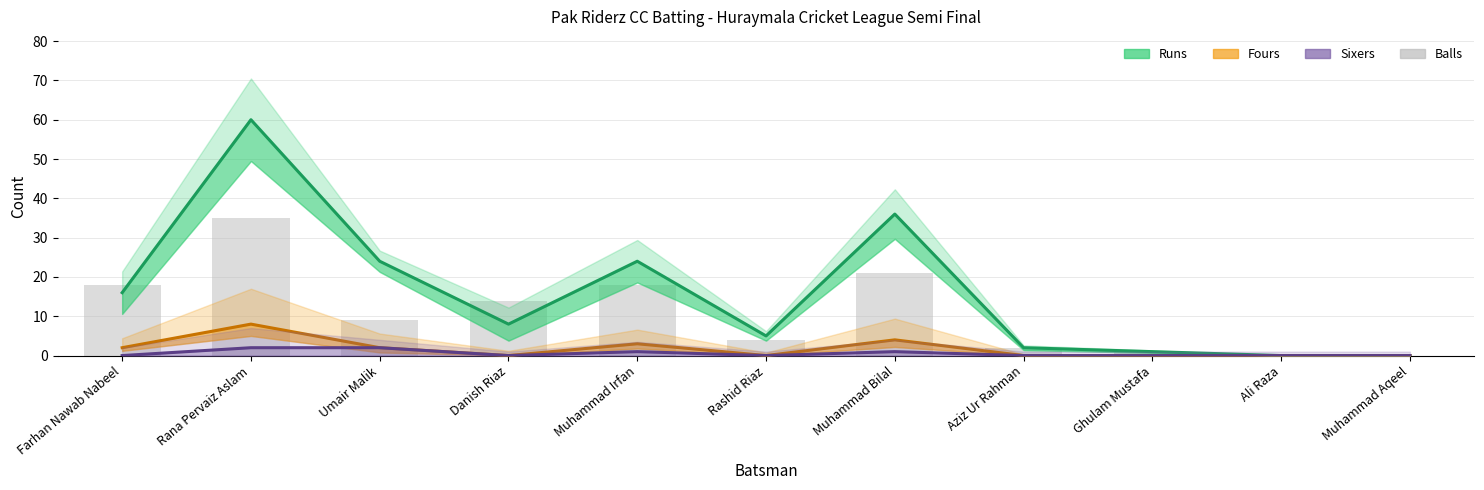

Reading right to left, what are all the values shown in this chart?

Runs: 0	0	1	2	36	5	24	8	24	60	16
Fours: 0	0	0	0	4	0	3	0	2	8	2
Sixers: 0	0	0	0	1	0	1	0	2	2	0
Balls: 0	0	1	2	21	4	18	14	9	35	18